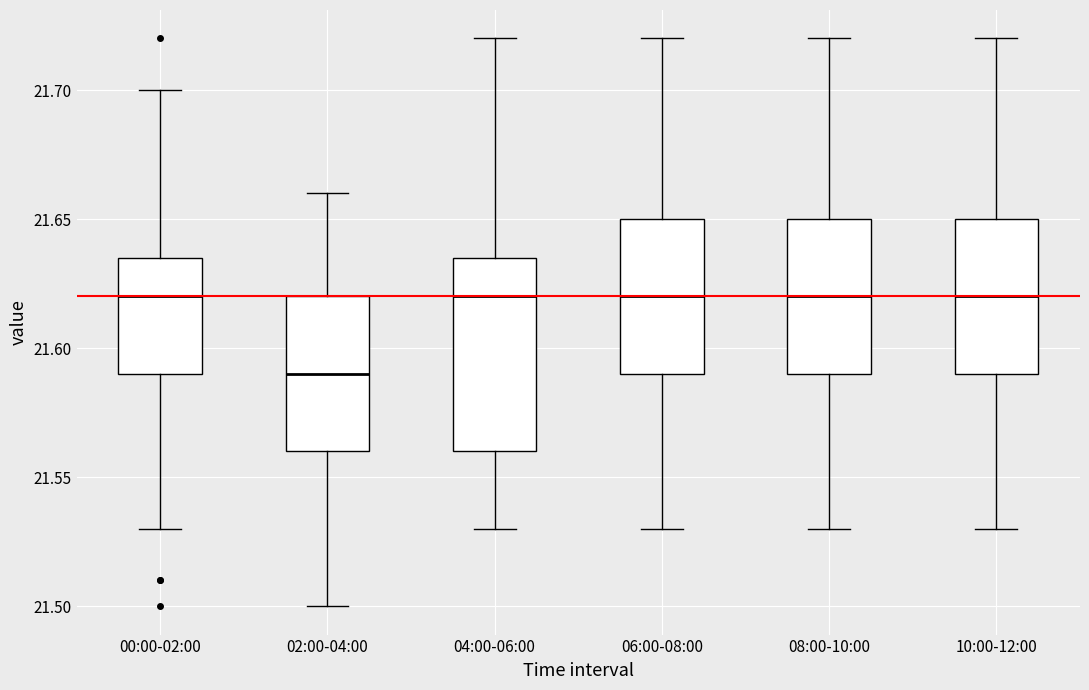

Which box has the lowest median line?

02:00-04:00